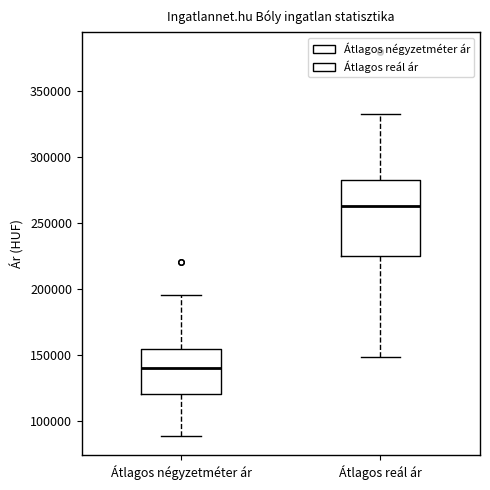

Where does the lower whisker of the box for Átlagos négyzetméter ár end on the y-axis? The values are not printed on the chart, so give them approximately, as read against the axis.

90000